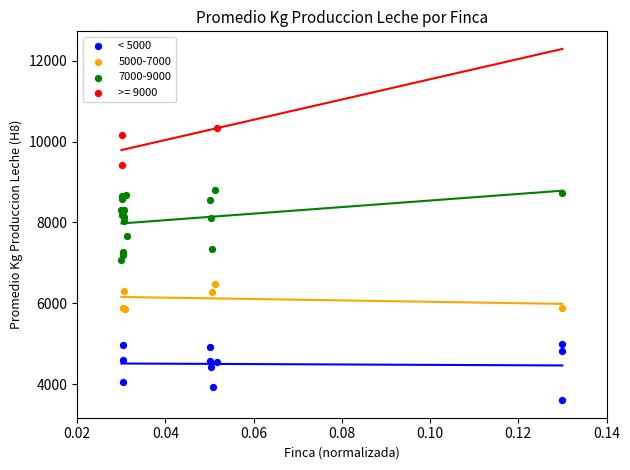

Which series contains the highest Y value?

>= 9000